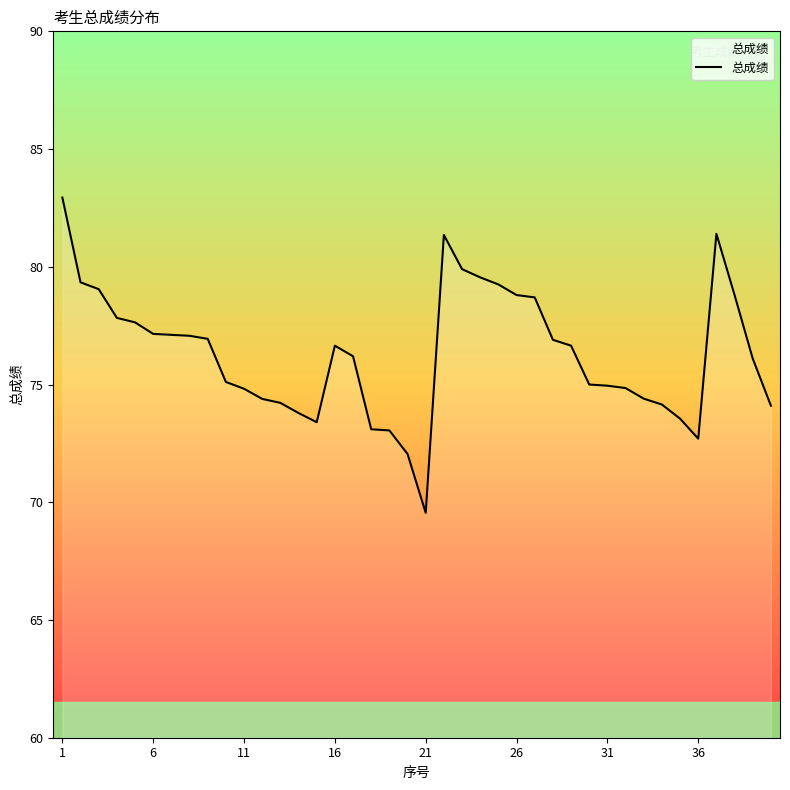

What is the maximum value shown in the chart?

82.9